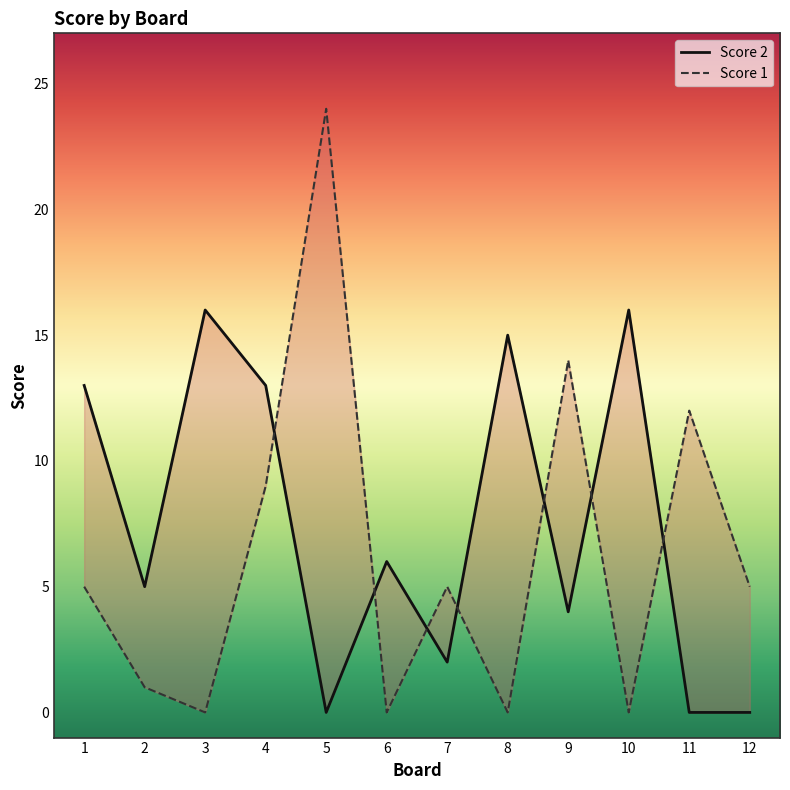

How many interior local peaks does the Score 2 series have?

4